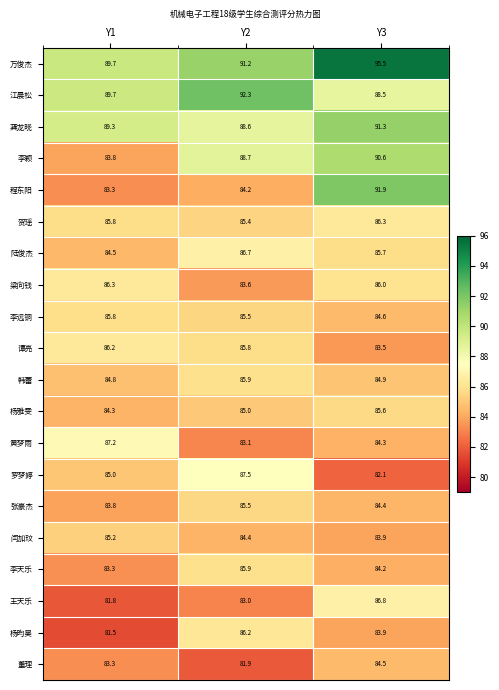

What is the sum of the 梁向钱 values at Y1 and Y2?

169.9